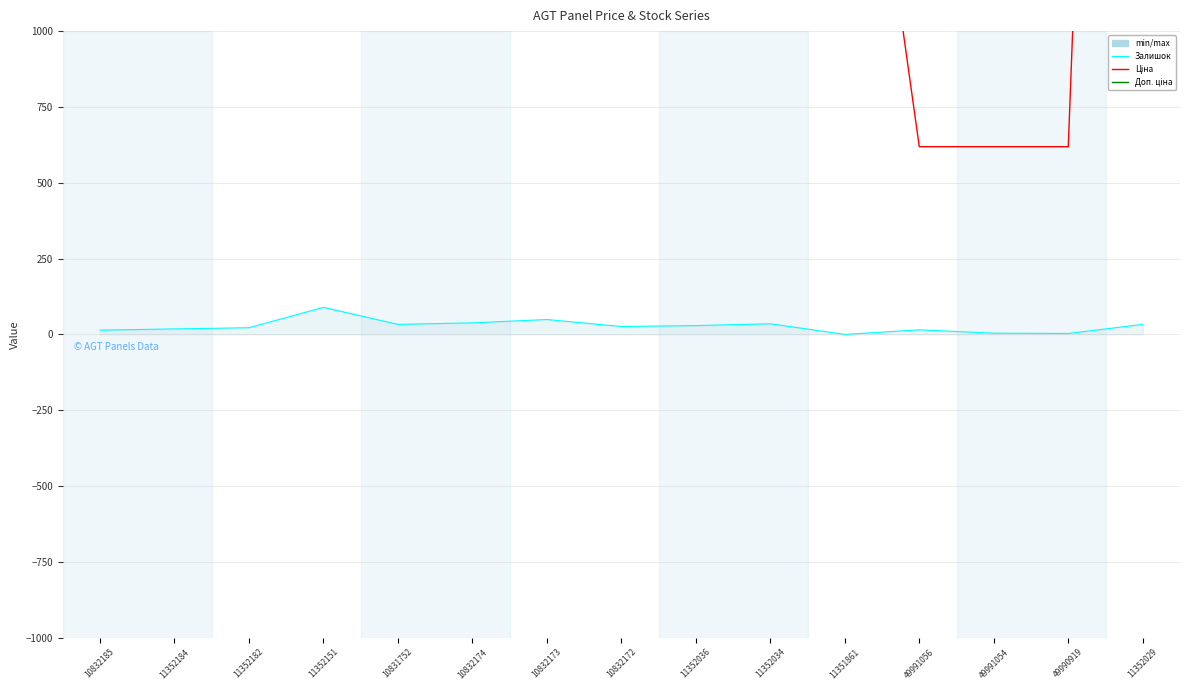

How many data points in Ціна are above 6143?

11